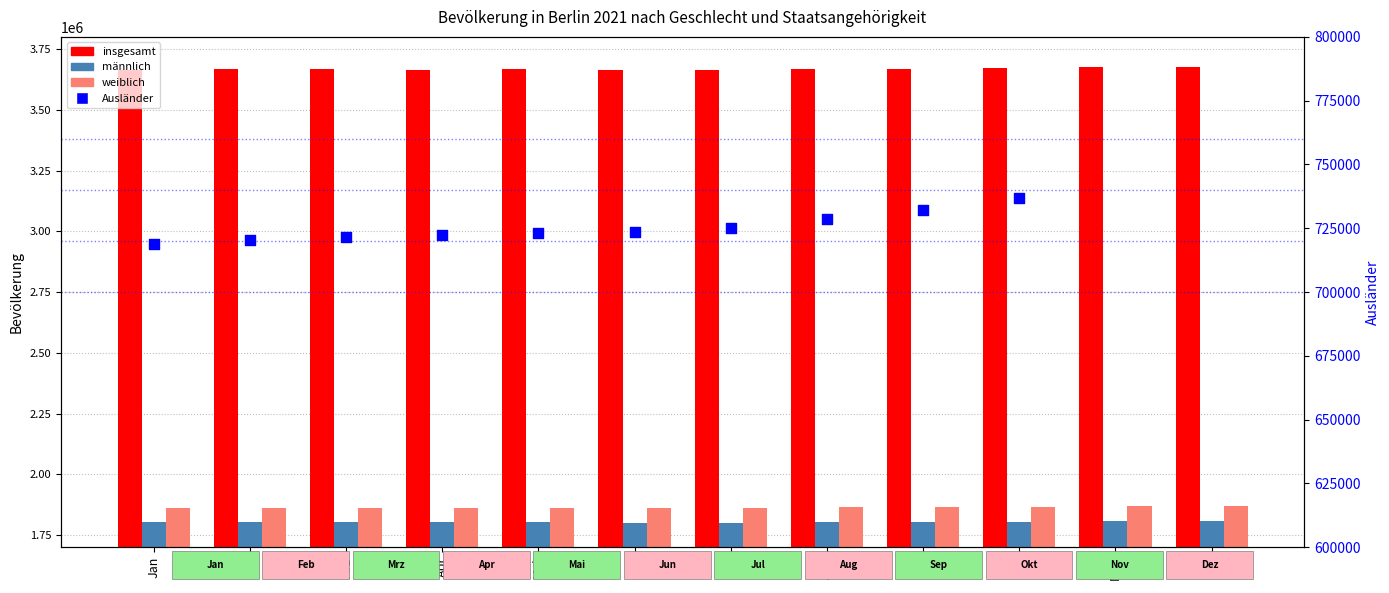

At how many categories does at least one series exceed 2252919?

12